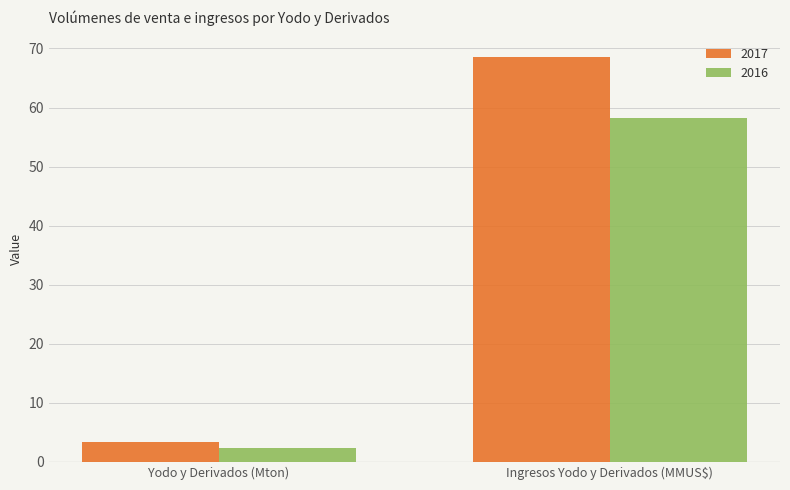

Reading right to left, extract all data points from this chart.

2017: Ingresos Yodo y Derivados (MMUS$)=68.6	Yodo y Derivados (Mton)=3.4
2016: Ingresos Yodo y Derivados (MMUS$)=58.3	Yodo y Derivados (Mton)=2.4